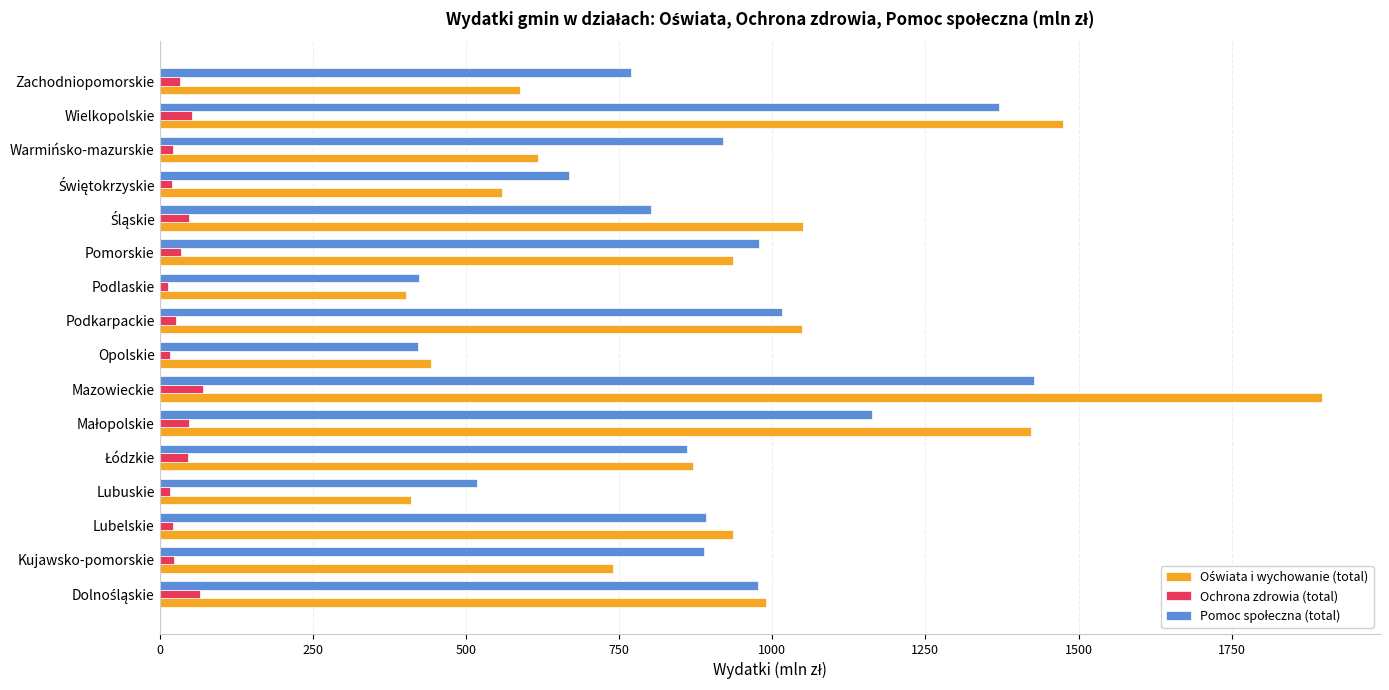

At which category is the sum across all series the highest?

Mazowieckie